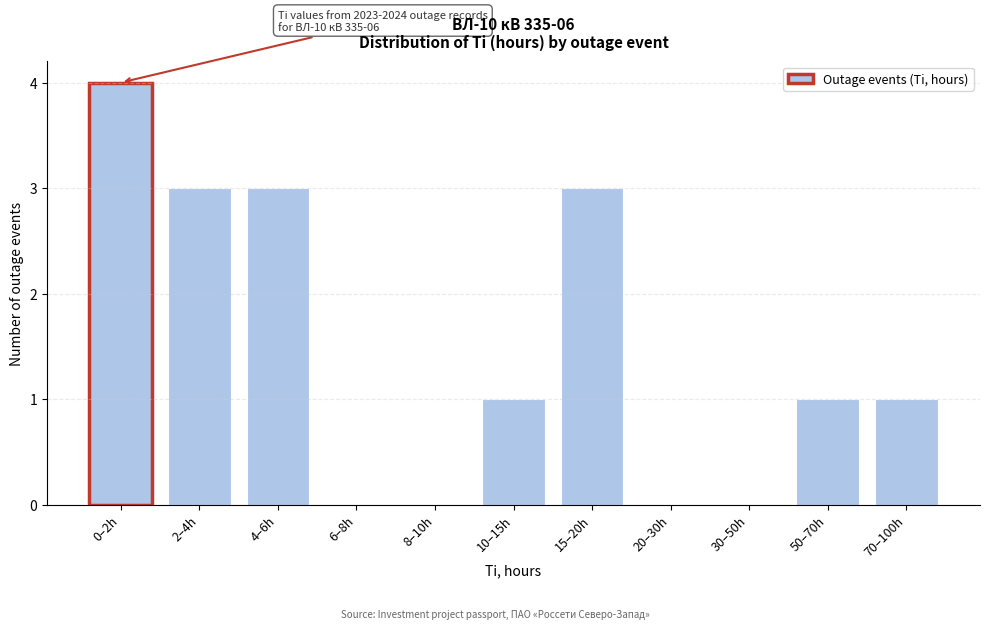

Reading left to right, list all the values displayed in this chart.

0–2h=4	2–4h=3	4–6h=3	6–8h=0	8–10h=0	10–15h=1	15–20h=3	20–30h=0	30–50h=0	50–70h=1	70–100h=1